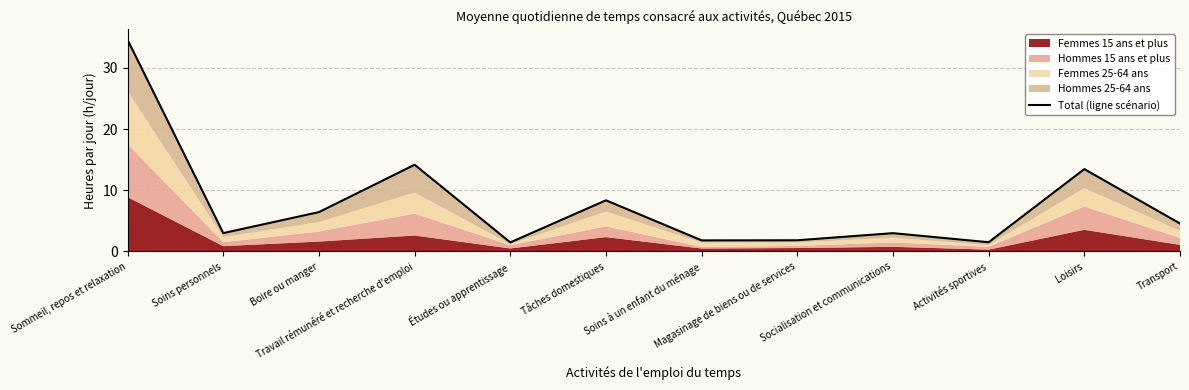

True or false: the data shows 4.5 at Soins personnels.

False